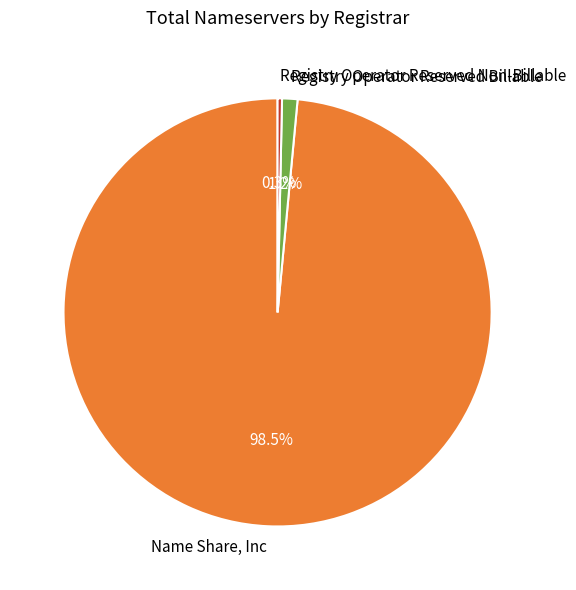

Which category has the biggest portion of the pie?

Name Share, Inc